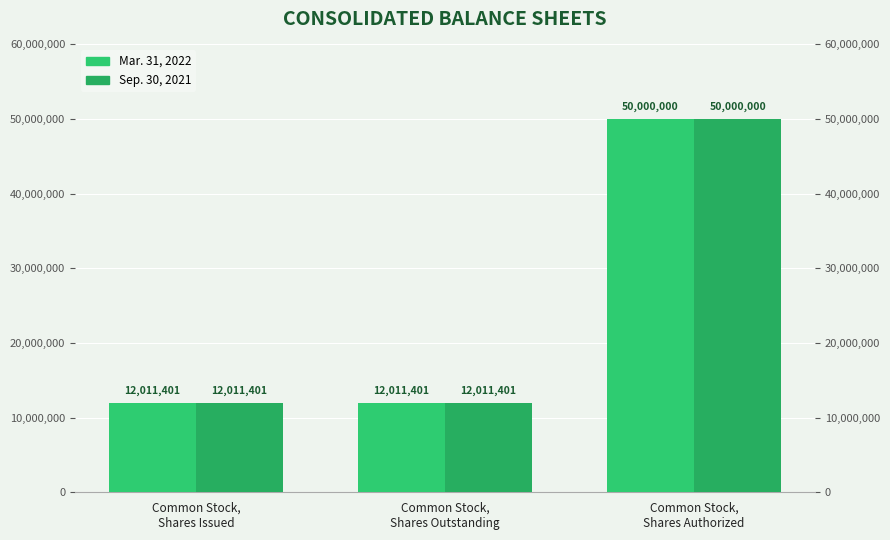

What is the average value of the Mar. 31, 2022 series?

24674267